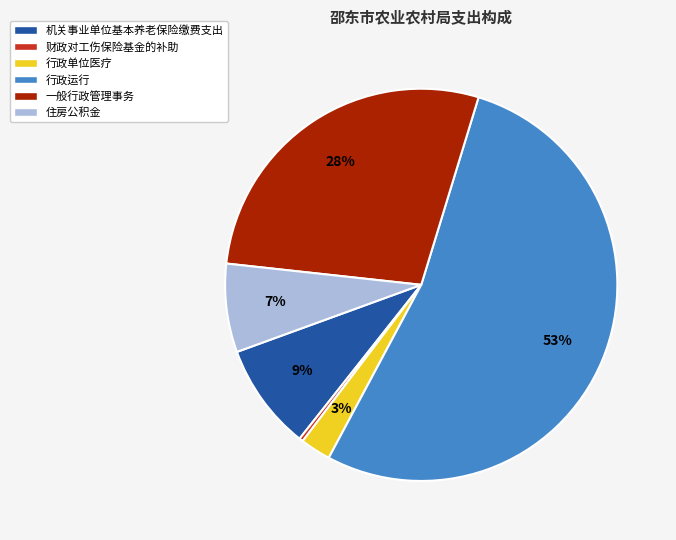

True or false: 住房公积金 accounts for 7% of the total.

True